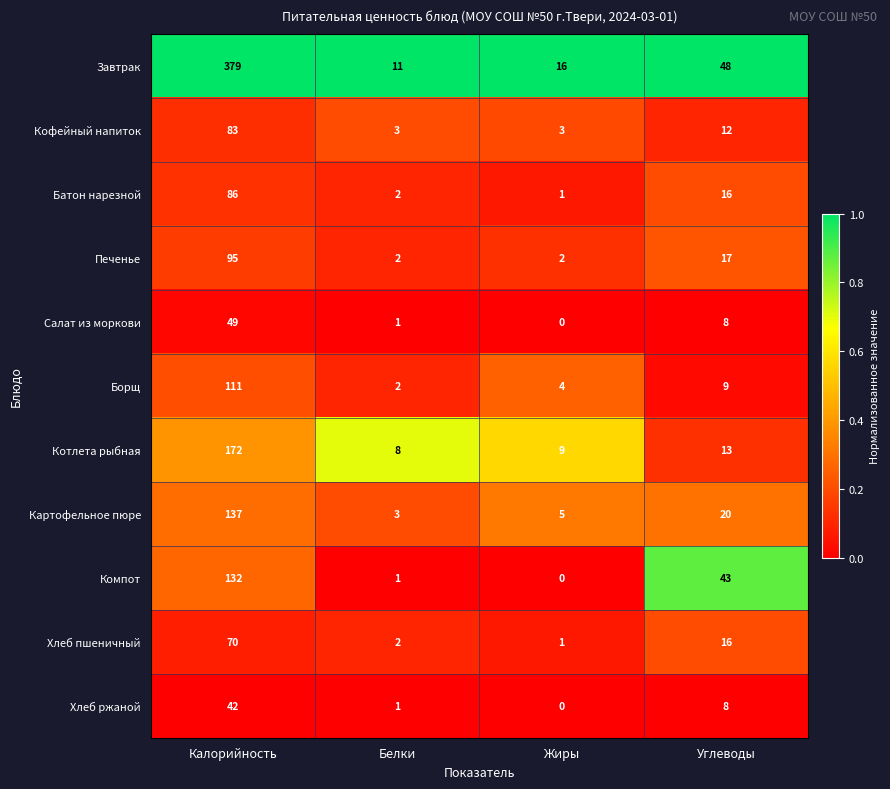

What is the total value across all series at Жиры?

41